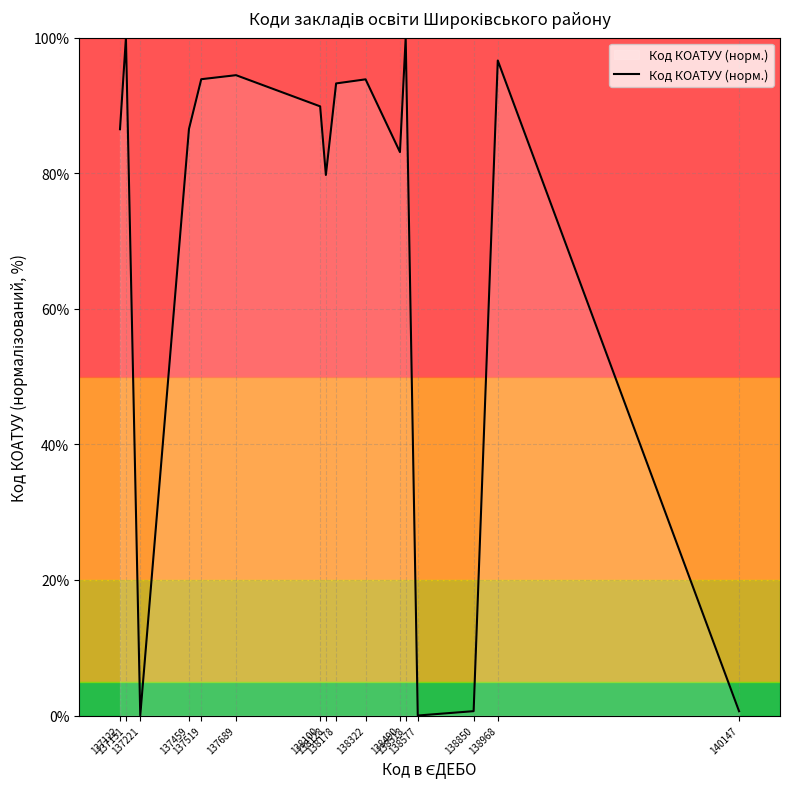

Reading left to right, extract all data points from this chart.

137122=86.5	137151=100.0	137221=0.0	137459=86.5	137519=93.9	137689=94.5	138100=89.9	138128=79.8	138178=93.3	138322=93.9	138490=83.1	138518=100.0	138577=0.0	138850=0.6	138968=96.6	140147=0.6